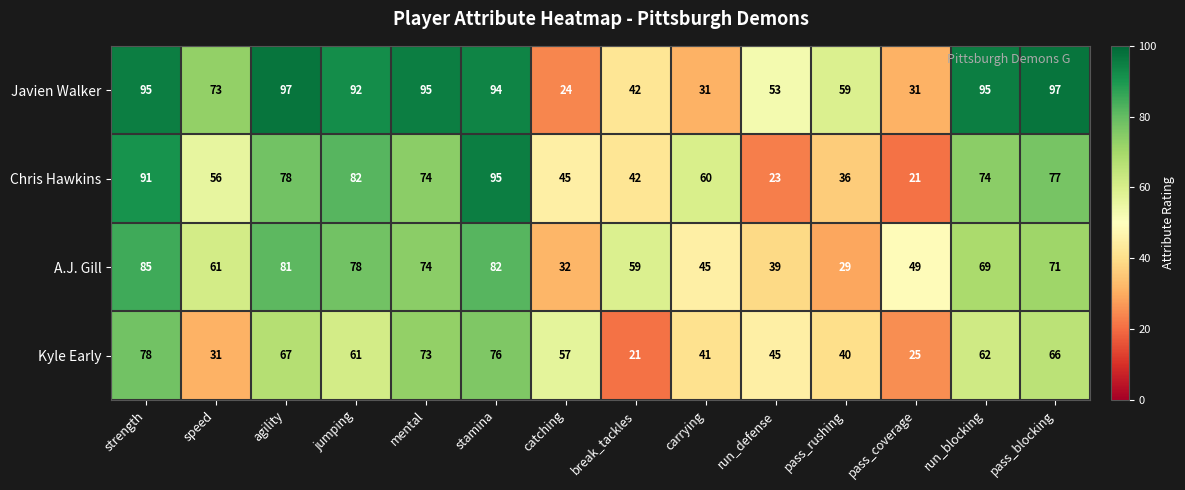

What is the difference between the maximum and minimum values in the A.J. Gill series?

56